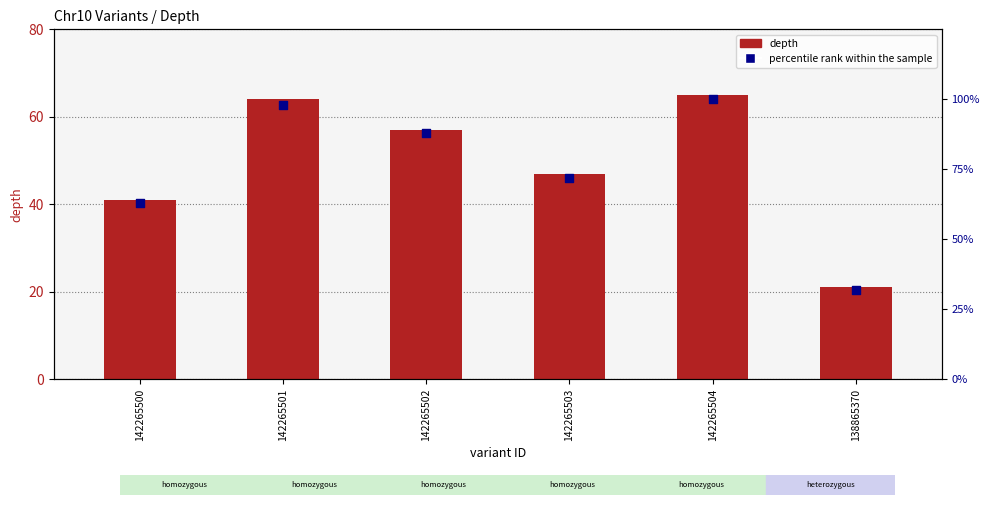

Which series contains the highest Y value?

percentile rank within the sample